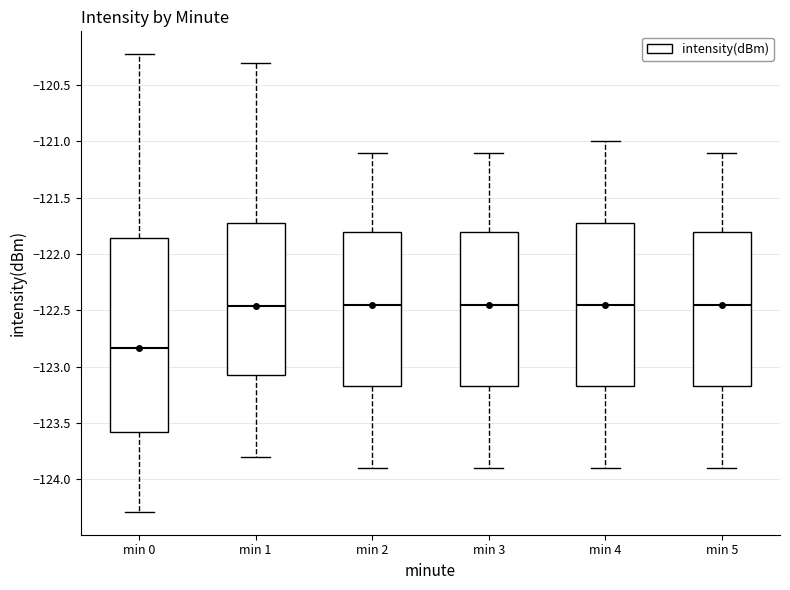

Where does the lower whisker of the box for min 3 end on the y-axis? The values are not printed on the chart, so give them approximately, as read against the axis.

-123.90